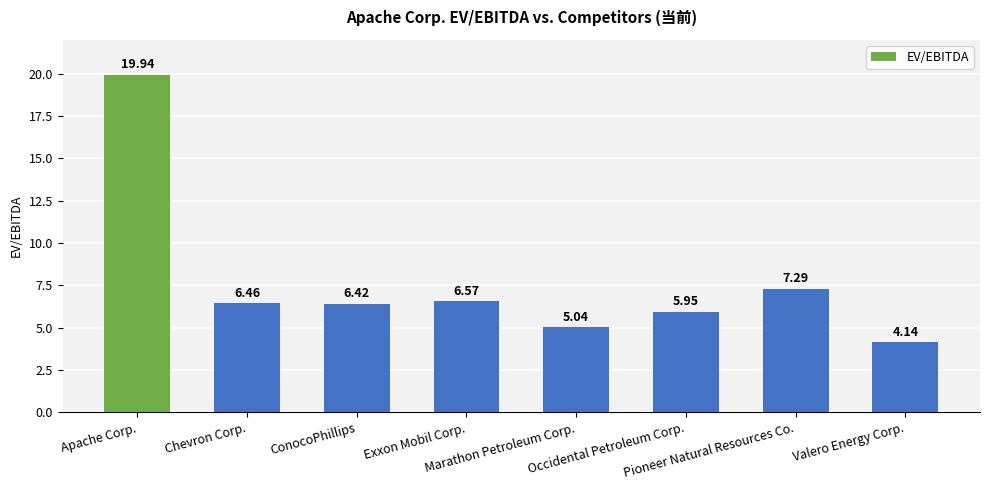

What is the label of the 7th bar from the right?

Chevron Corp.